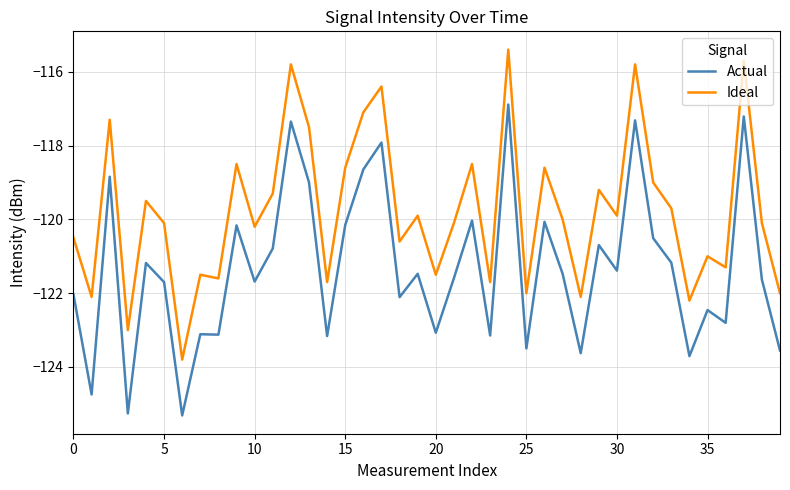

List the series in order of their peak value, highest first.

Ideal, Actual